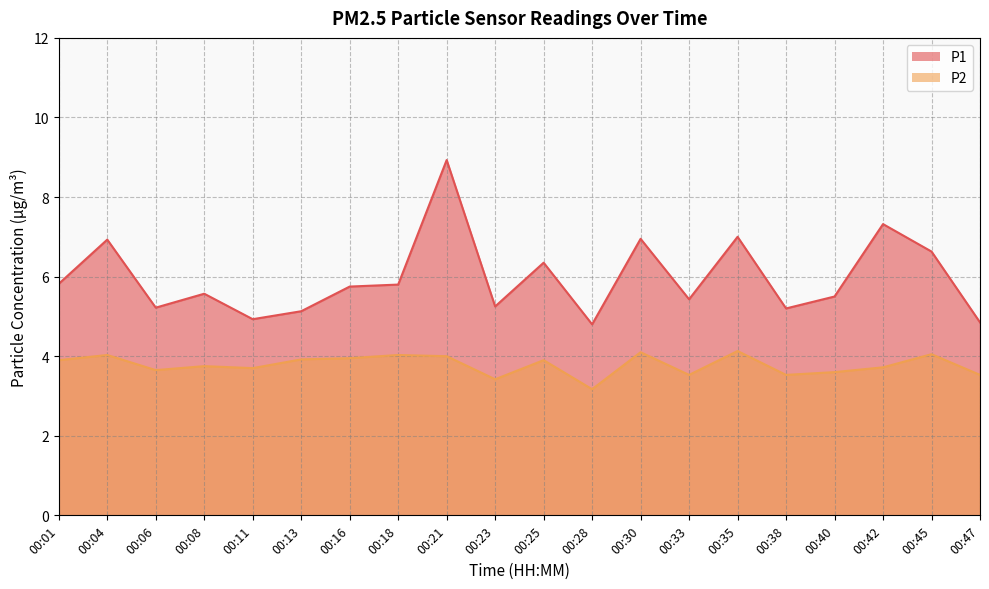

True or false: P1 and P2 intersect in this chart.

False